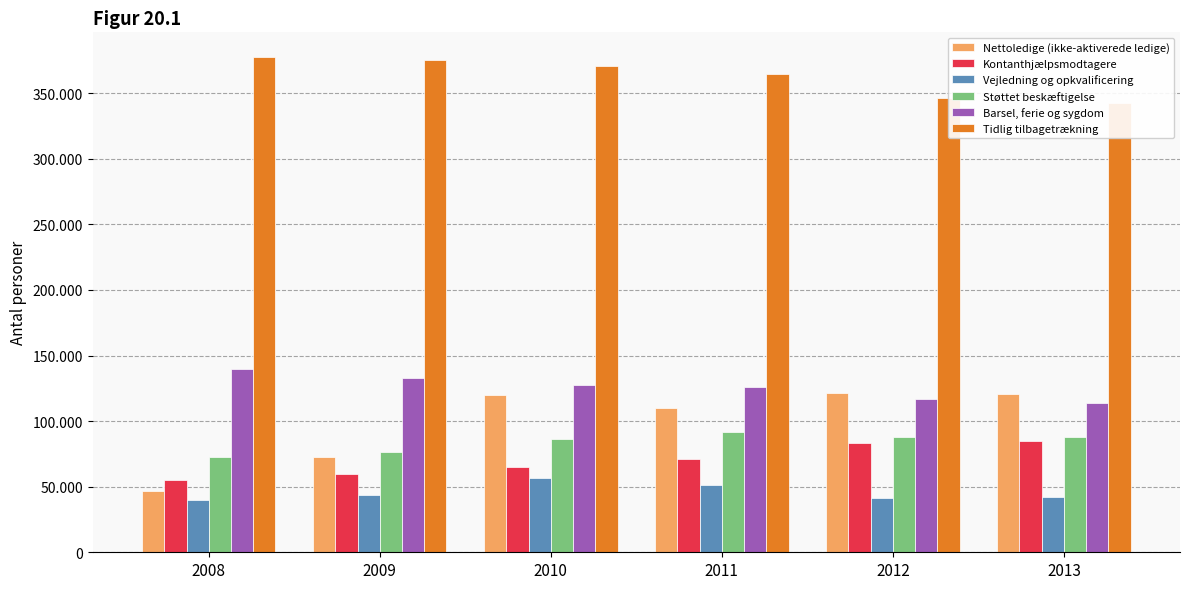

The value of Kontanthjælpsmodtagere at 2011 is 70986. True or false?

True